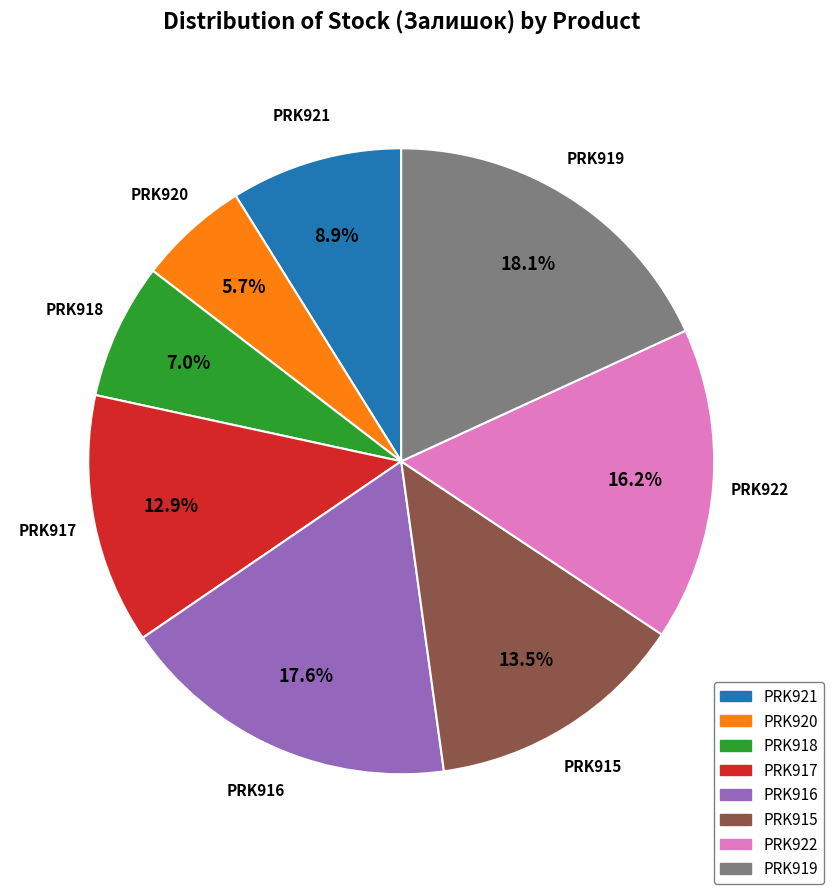

Rank the categories by value from lowest to highest.

PRK920, PRK918, PRK921, PRK917, PRK915, PRK922, PRK916, PRK919